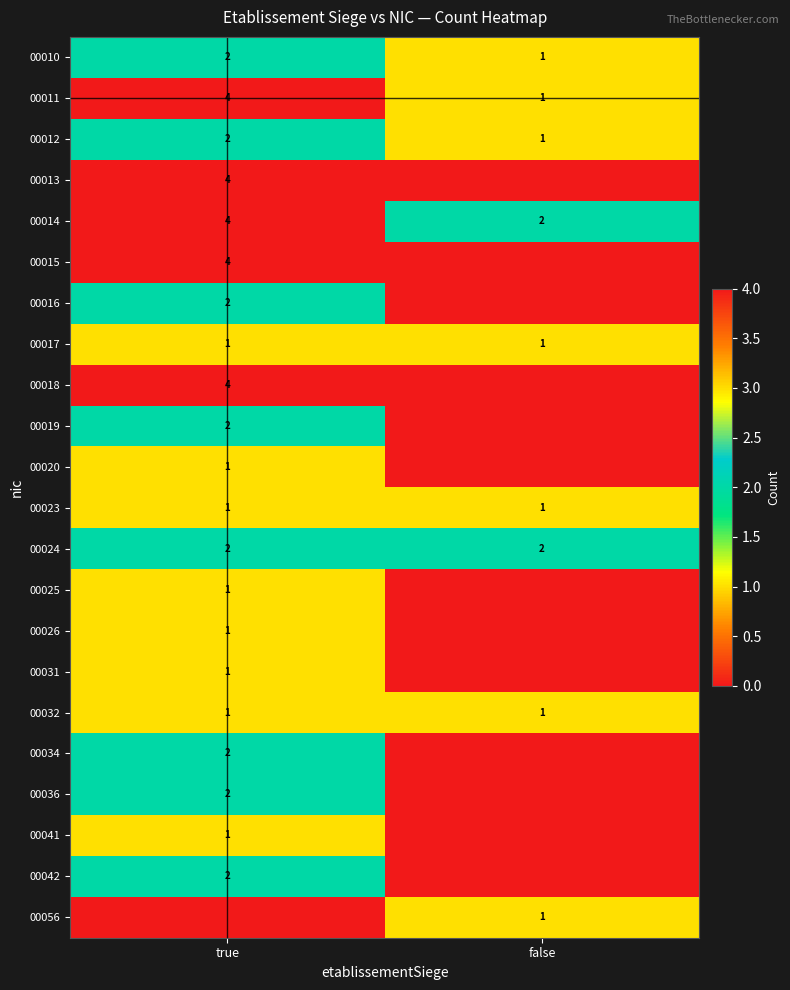

Is it true that 00036 equals 0 at true?

False